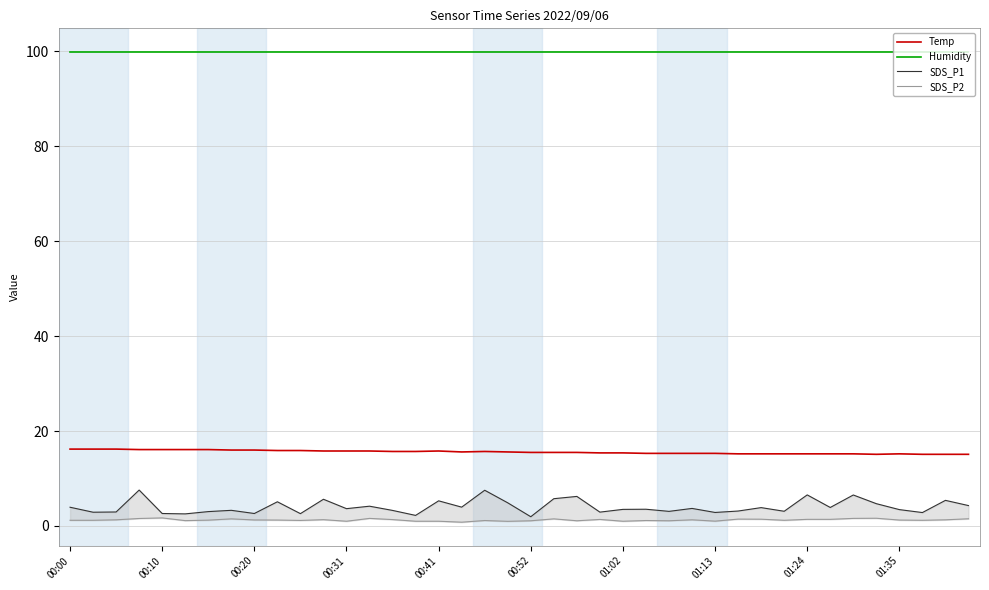

What is the highest value of the Temp series?

16.2